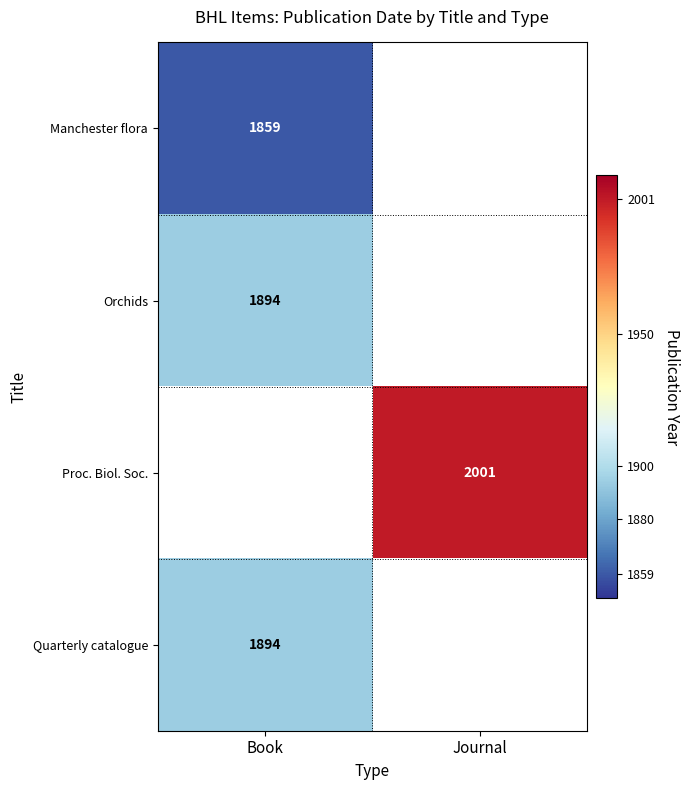

What is the maximum value shown in the chart?

2001.0